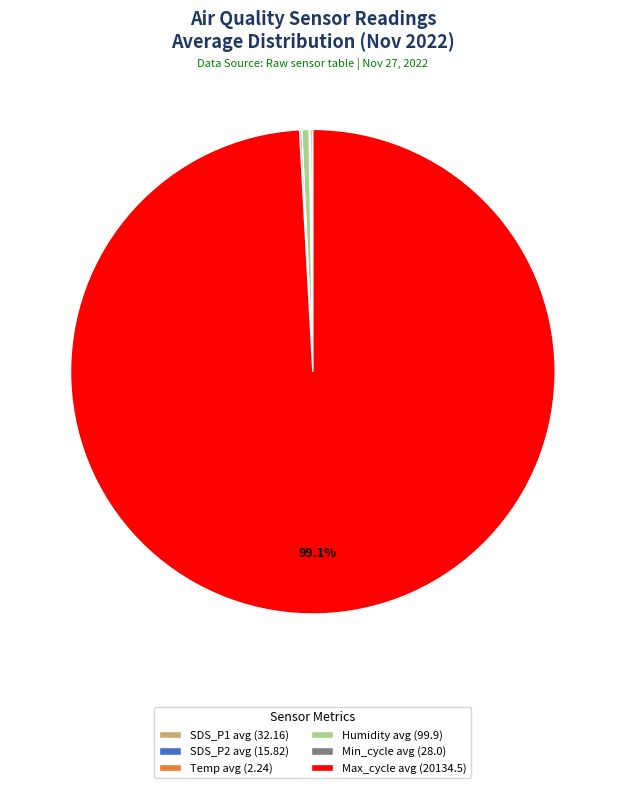

Does Max_cycle account for over 50% of the chart?

Yes